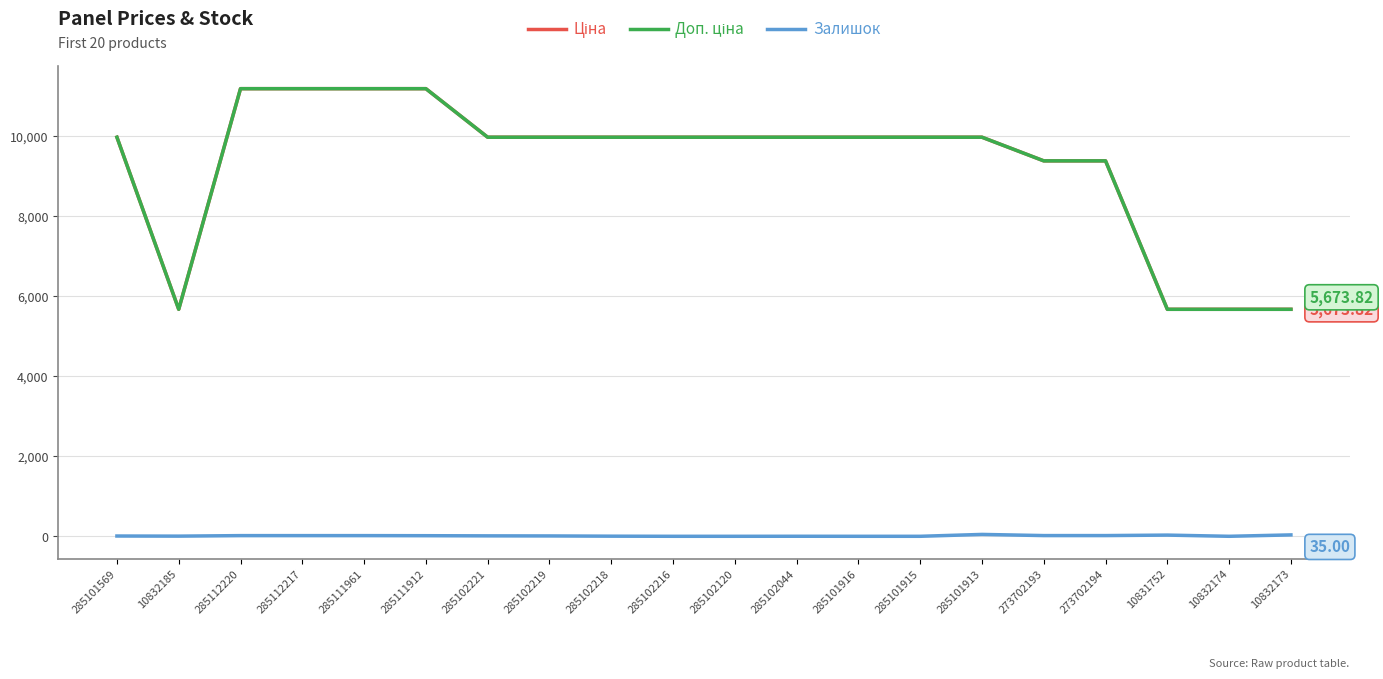

Is this an area chart (filled region under the line)?

No